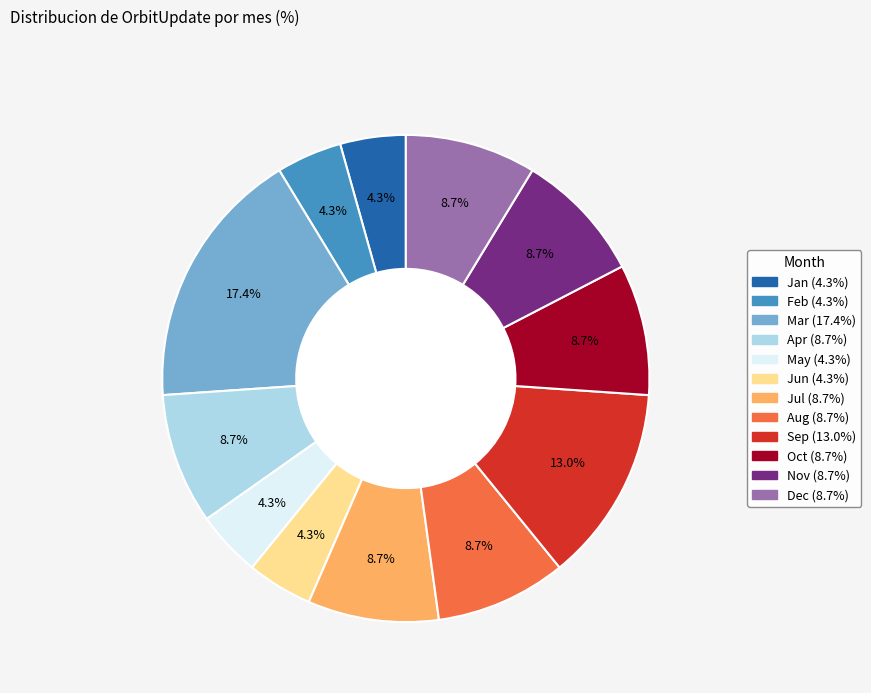

Is there a majority slice in this chart?

No